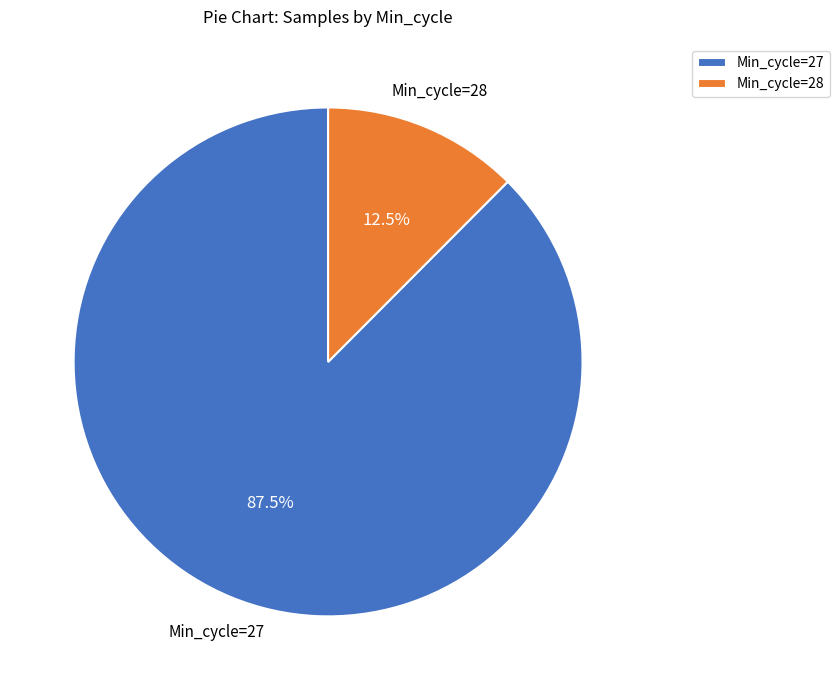

What portion of the pie excludes Min_cycle=28?

87.5%